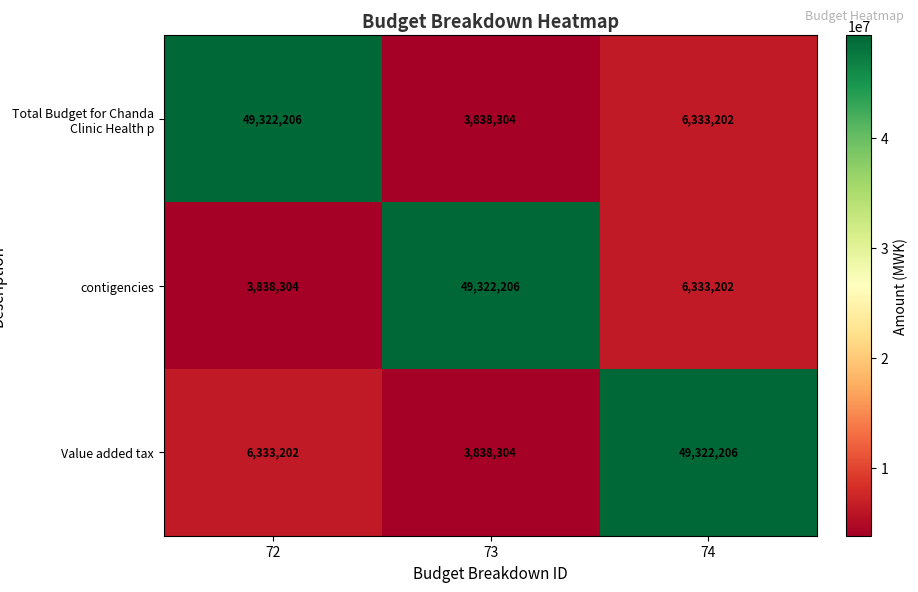

What is the total value across all series at 72?

59493712